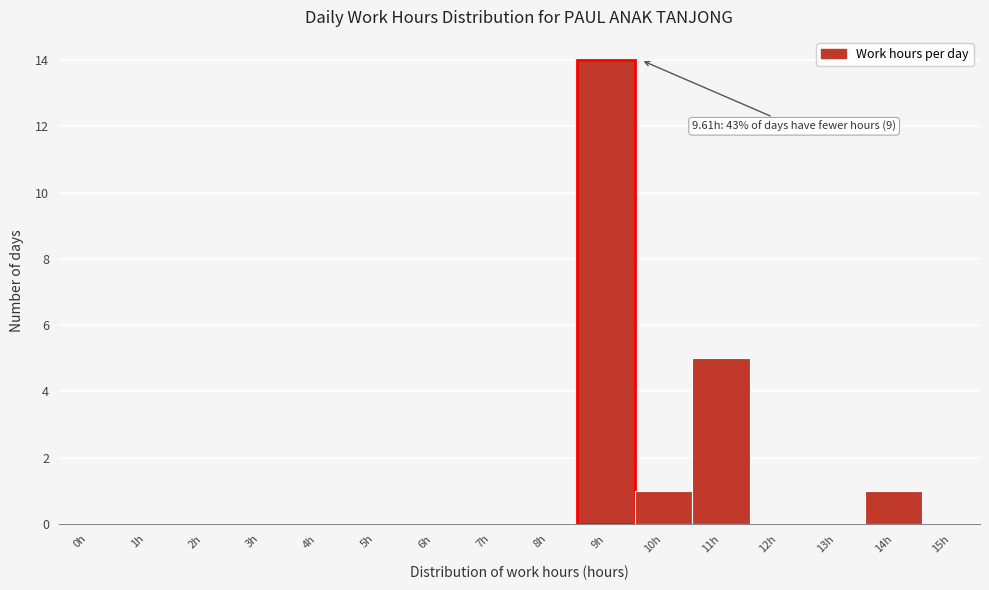

Reading left to right, list all the values displayed in this chart.

0h=0	1h=0	2h=0	3h=0	4h=0	5h=0	6h=0	7h=0	8h=0	9h=14	10h=1	11h=5	12h=0	13h=0	14h=1	15h=0